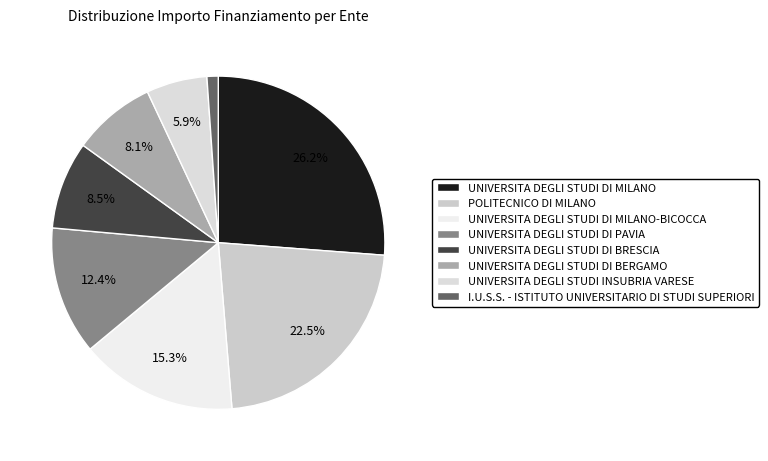

Count the number of slices in the pie.

8